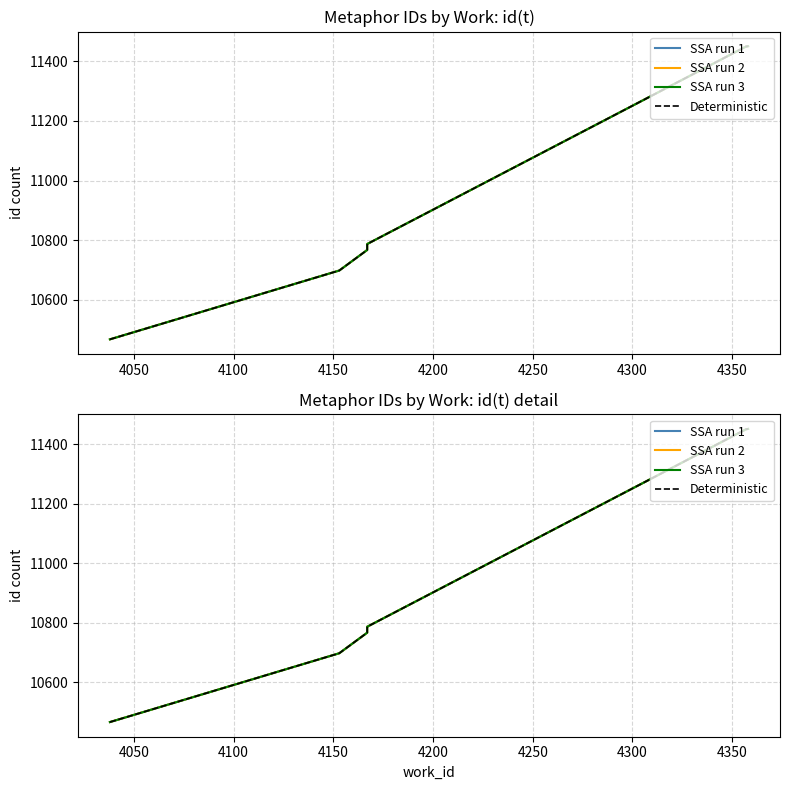

True or false: SSA run 1 and SSA run 2 cross at least once.

False